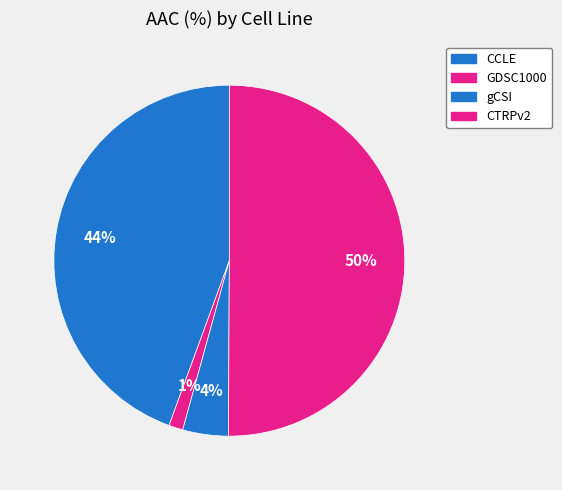

To the nearest percent, what is the difference between the gCSI and CTRPv2 slice percentages?

46%